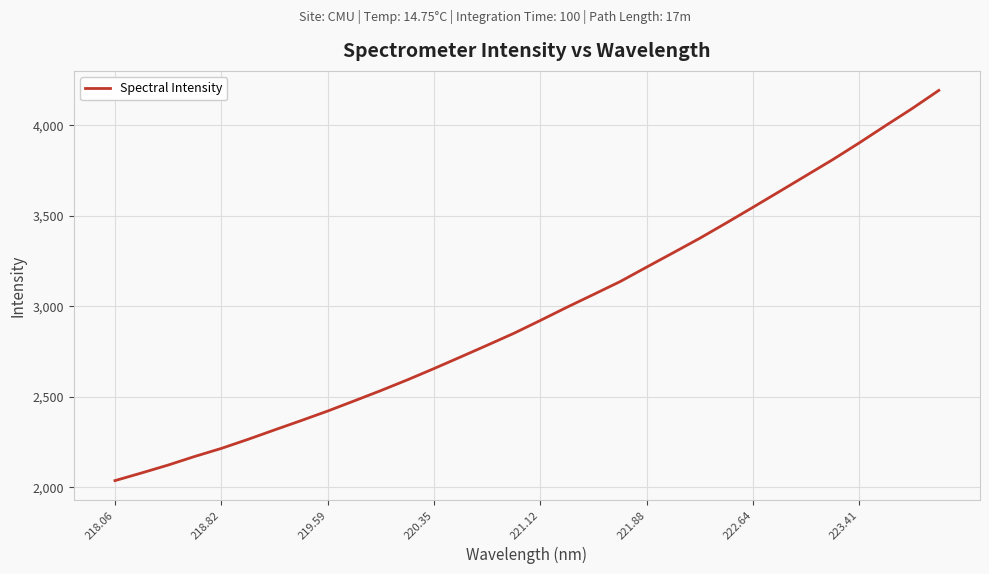

What is the difference between the maximum and minimum values?

2155.6